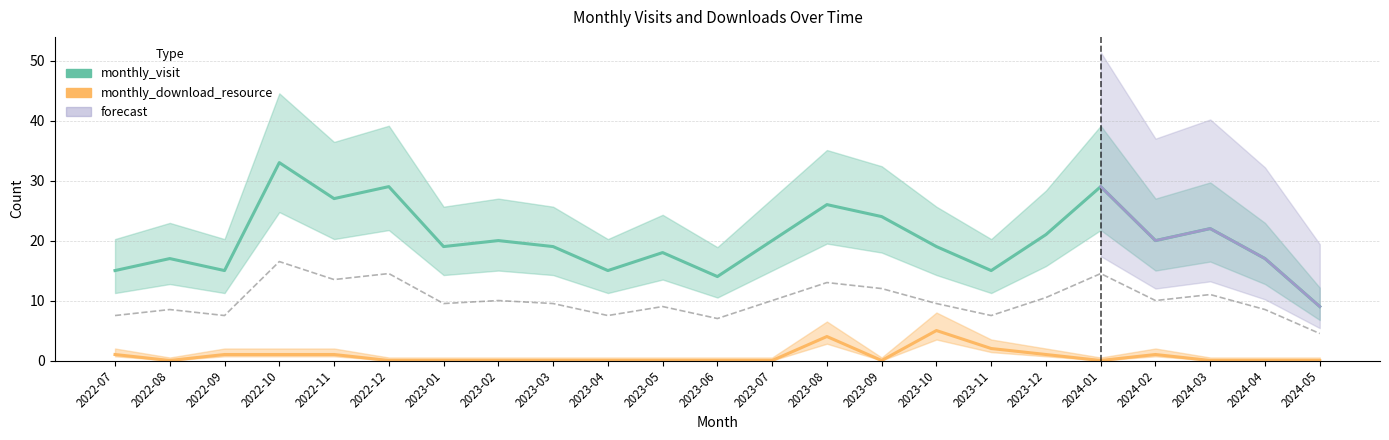

The monthly_download_resource series shows 0 at 2023-05. True or false?

True